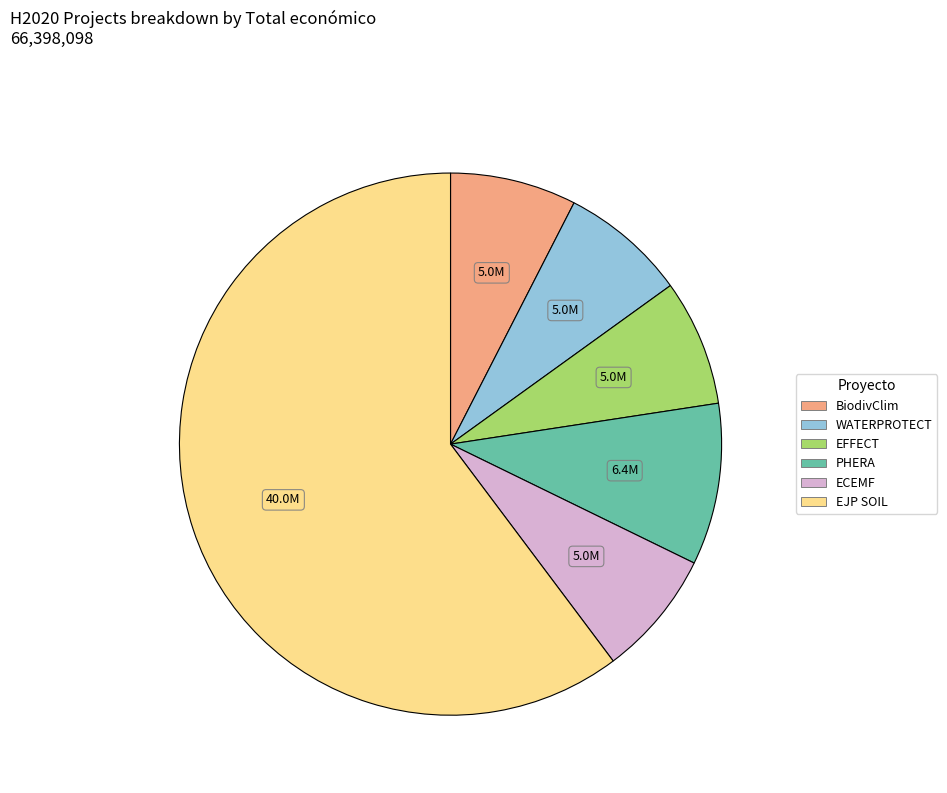

What is the largest slice in the pie chart?

EJP SOIL